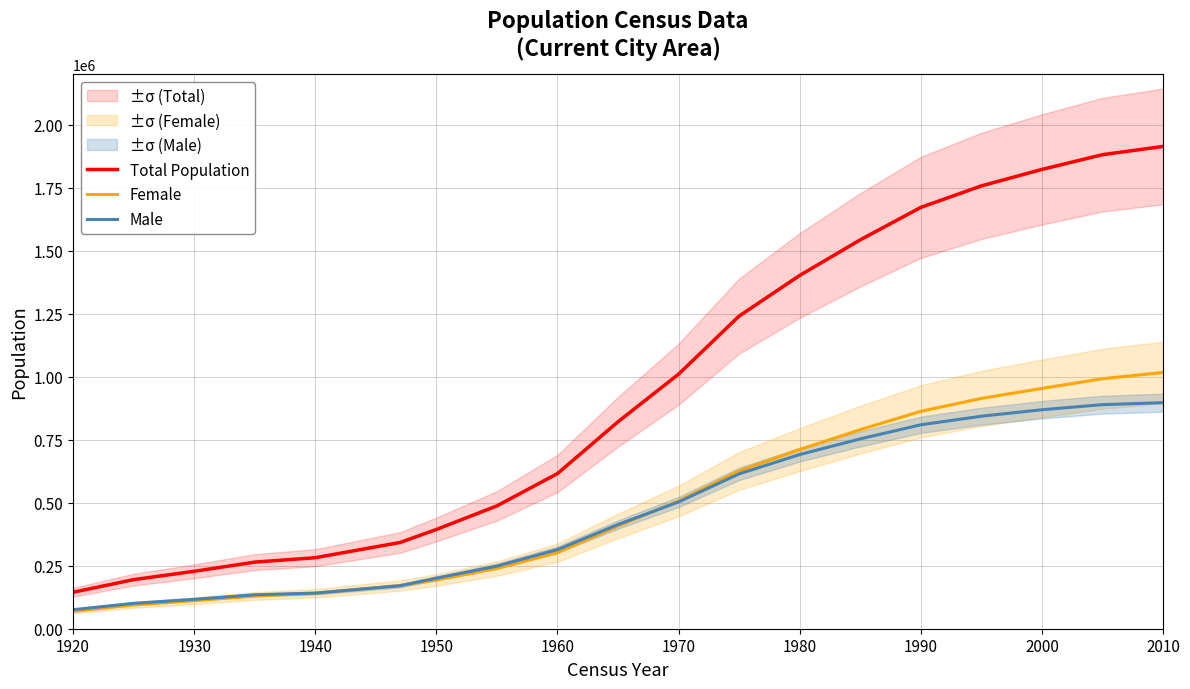

True or false: Male and Total Population intersect in this chart.

False